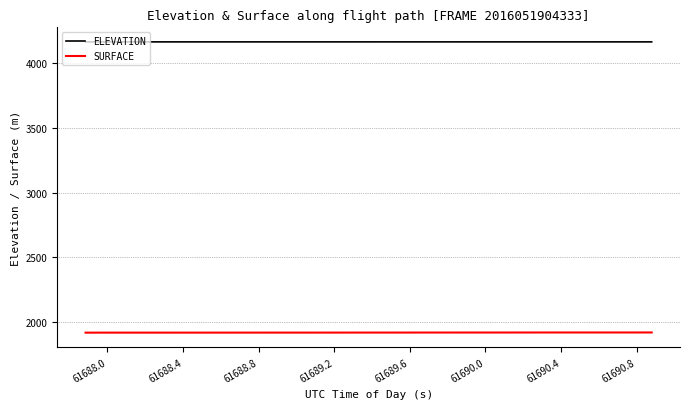

What is the maximum value shown in the chart?

4164.4